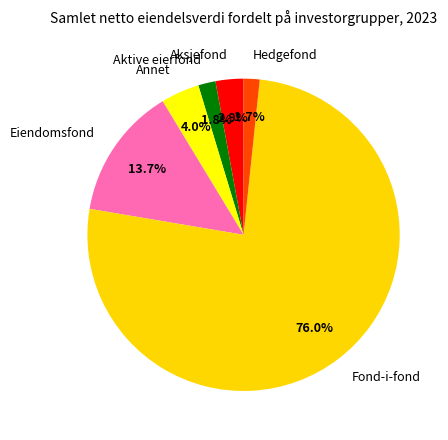

Is it true that Eiendomsfond is 14% of the pie?

True